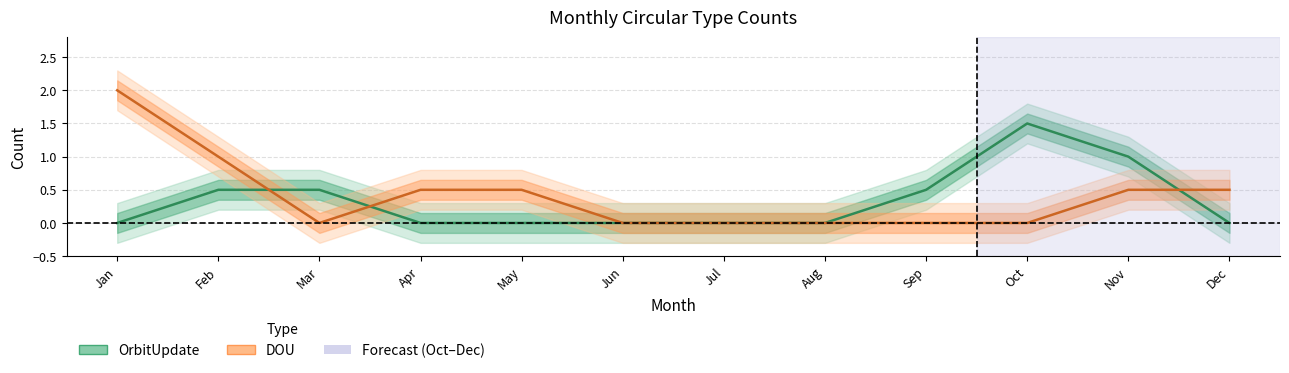

How many data points in DOU are above 0?

6